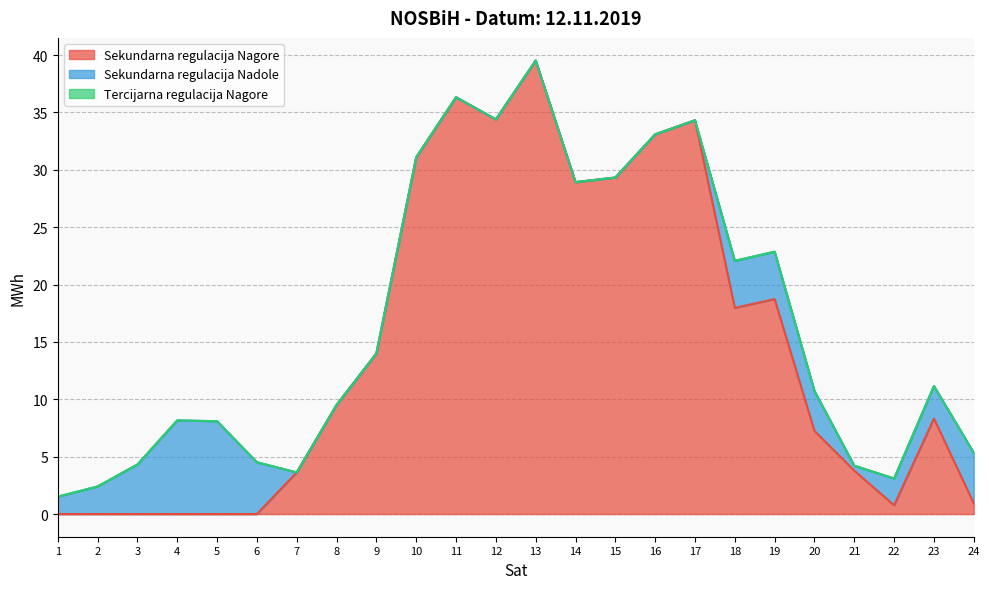

How many times do Sekundarna regulacija Nadole and Sekundarna regulacija Nagore cross each other?

4